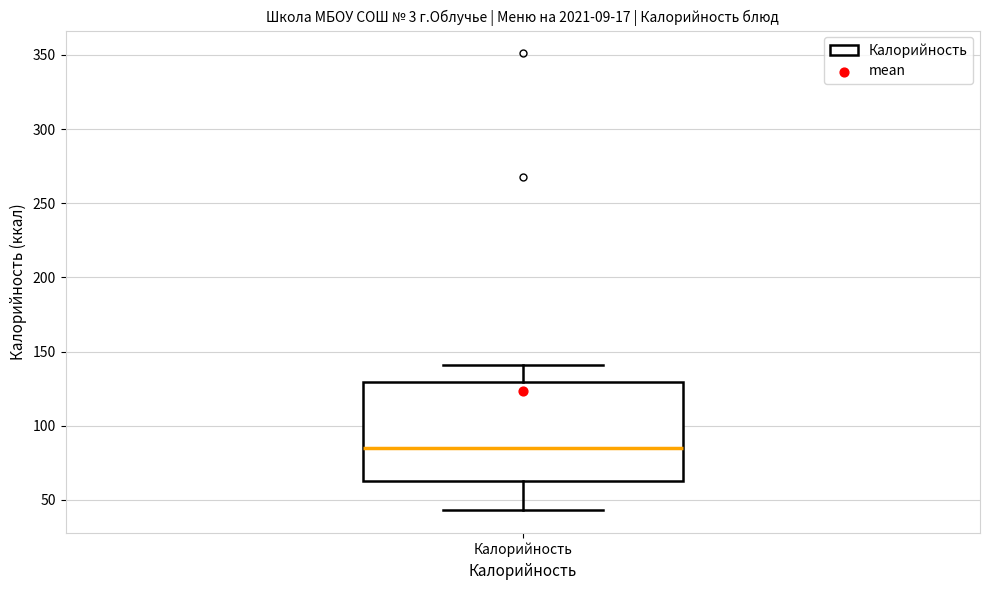

Read this box plot against the y-axis: the position of the median line, the range covered by the box, and the ends of both whiskers. The values are not printed on the chart, so give them approximately, as read against the axis.

median 85, box 65 to 130, whiskers 45 to 140